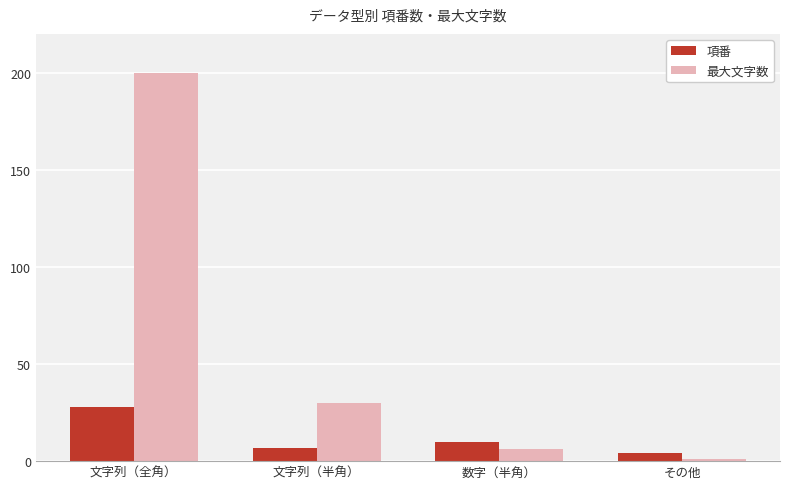

What is the smallest value displayed?

1